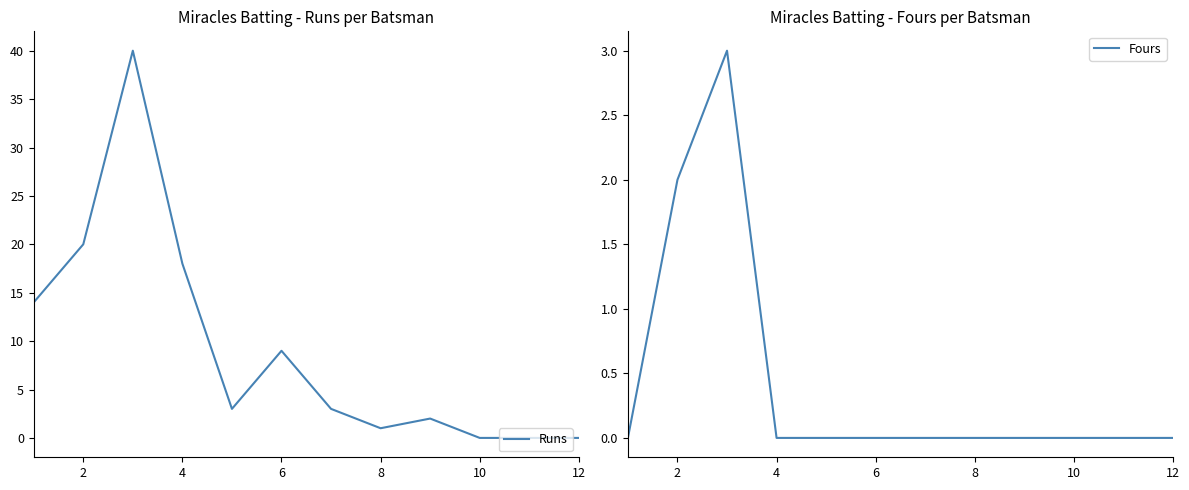

Is the value of Fours at 7 greater than the value of Runs at 11?

No